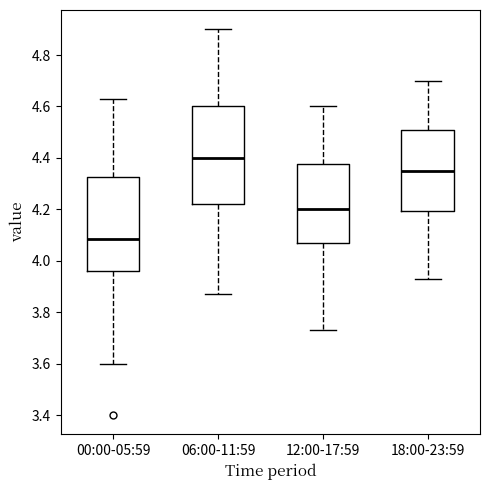

Reading left to right, read every box against the y-axis: the position of its median line, the range the box covers, and the ends of its whiskers. The values are not printed on the chart, so give them approximately, as read against the axis.

00:00-05:59: median 4.08, box 3.96 to 4.32, whiskers 3.60 to 4.64
06:00-11:59: median 4.40, box 4.22 to 4.60, whiskers 3.88 to 4.90
12:00-17:59: median 4.20, box 4.08 to 4.38, whiskers 3.74 to 4.60
18:00-23:59: median 4.36, box 4.20 to 4.50, whiskers 3.94 to 4.70